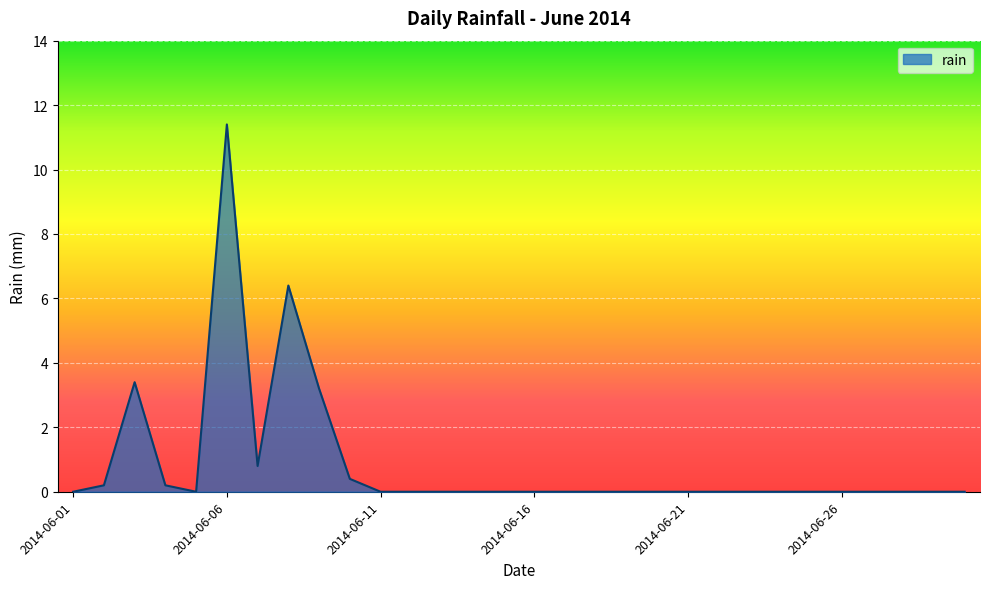

Reading left to right, what are all the values shown in this chart?

0.0	0.2	3.4	0.2	0.0	11.4	0.8	6.4	3.2	0.4	0.0	0.0	0.0	0.0	0.0	0.0	0.0	0.0	0.0	0.0	0.0	0.0	0.0	0.0	0.0	0.0	0.0	0.0	0.0	0.0